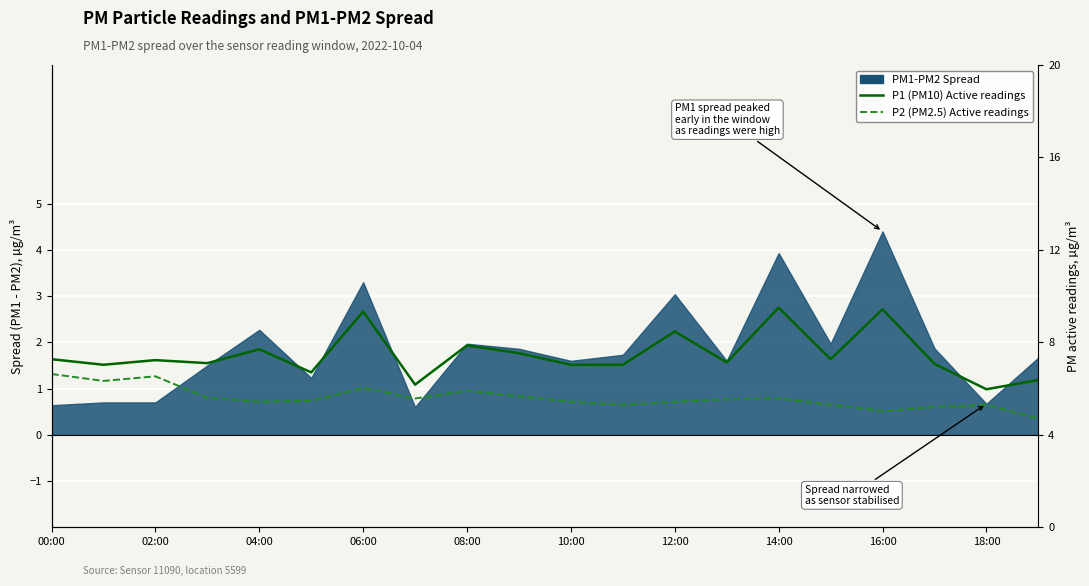

What is the minimum value shown in the chart?

4.7